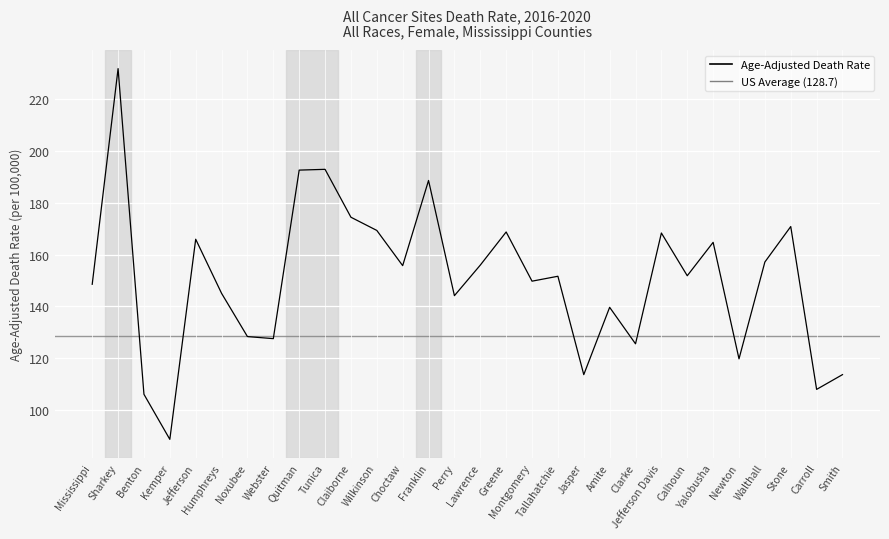

True or false: the data shows 102.0 at Calhoun.

False